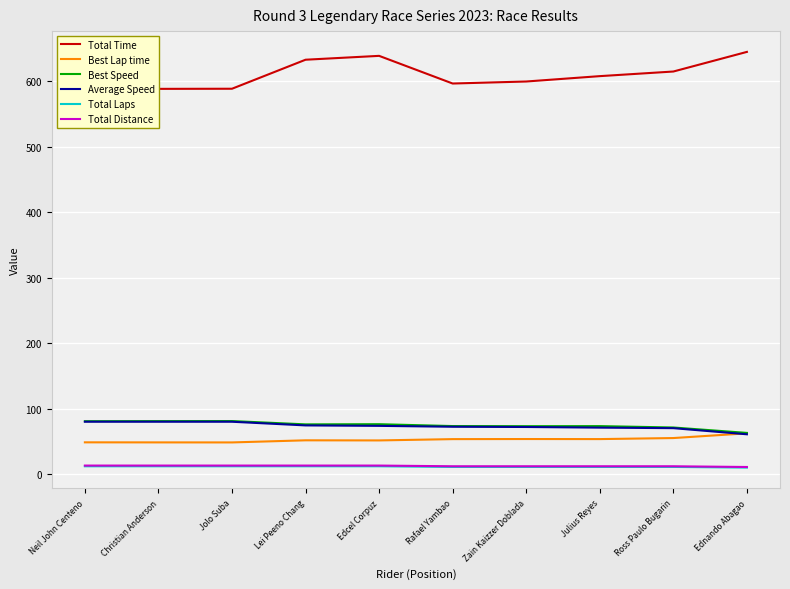

List the series in order of their peak value, lowest first.

Total Laps, Total Distance, Best Lap time, Average Speed, Best Speed, Total Time